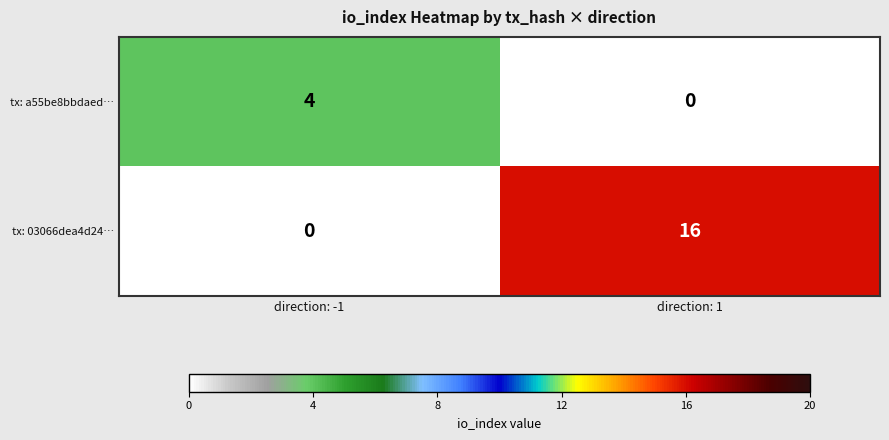

Which series has the largest range (max minus min)?

tx: 03066dea4d24…